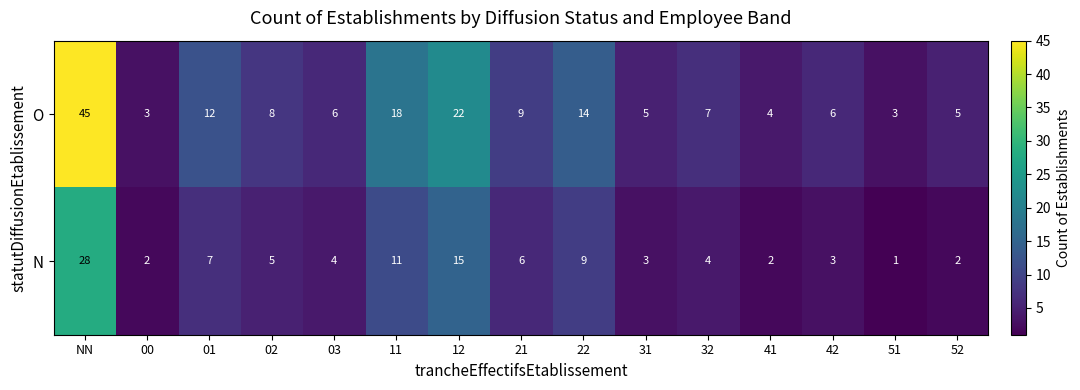

Rank the series by their average value, from lowest to highest.

N, O